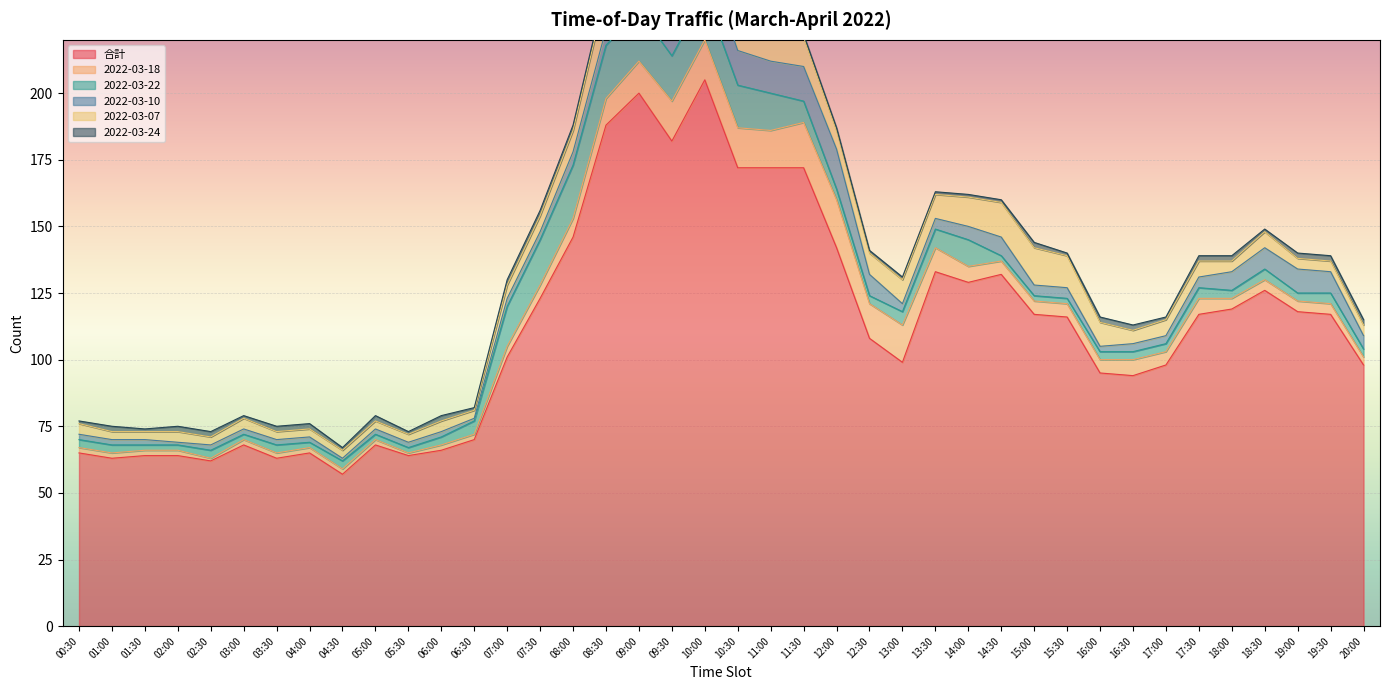

What position from the left is 13:00?

26